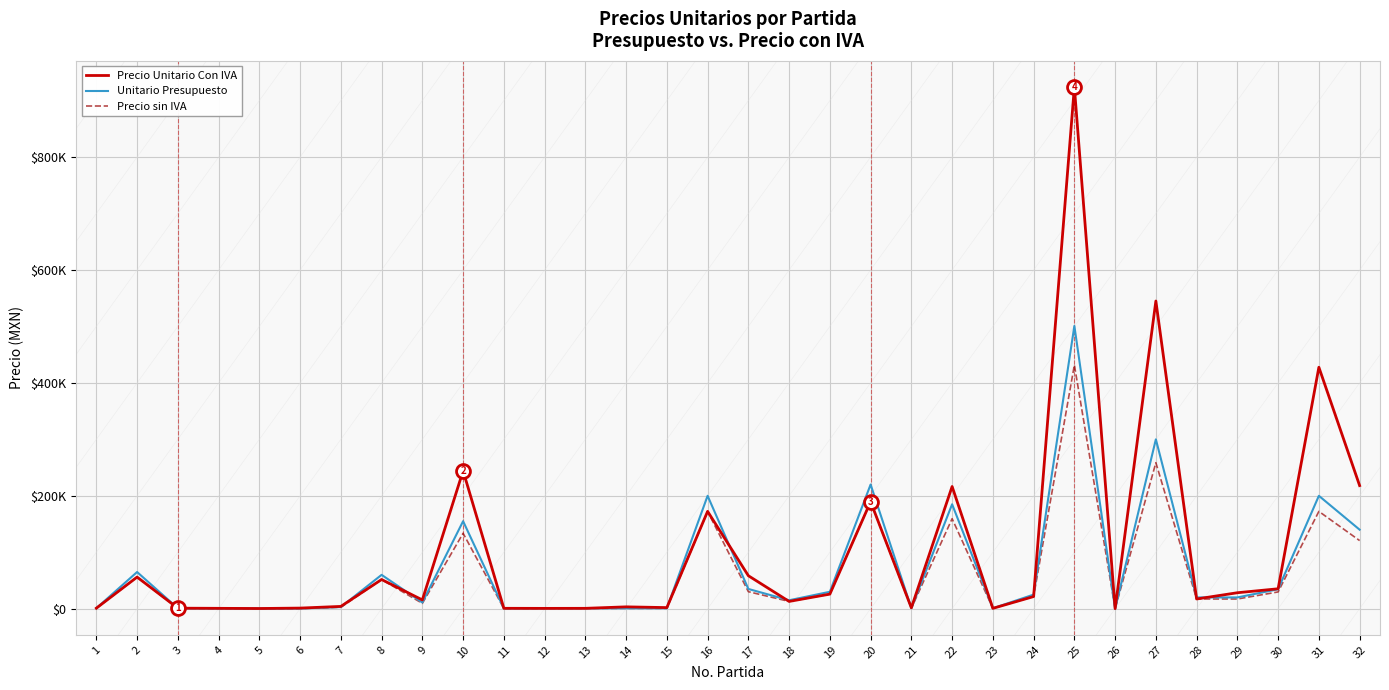

Is the value of Unitario Presupuesto at 22 greater than the value of Precio Unitario Con IVA at 26?

Yes